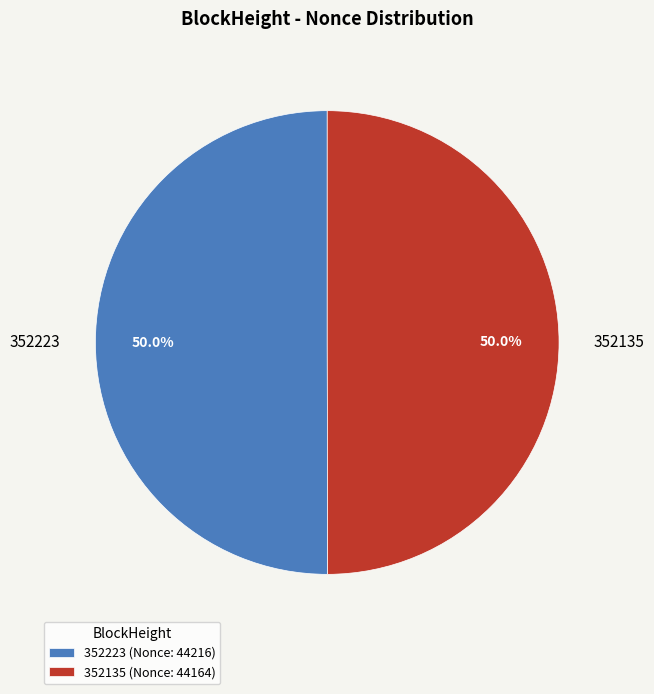

Is the sum of 352223 and 352135 greater than half?

Yes